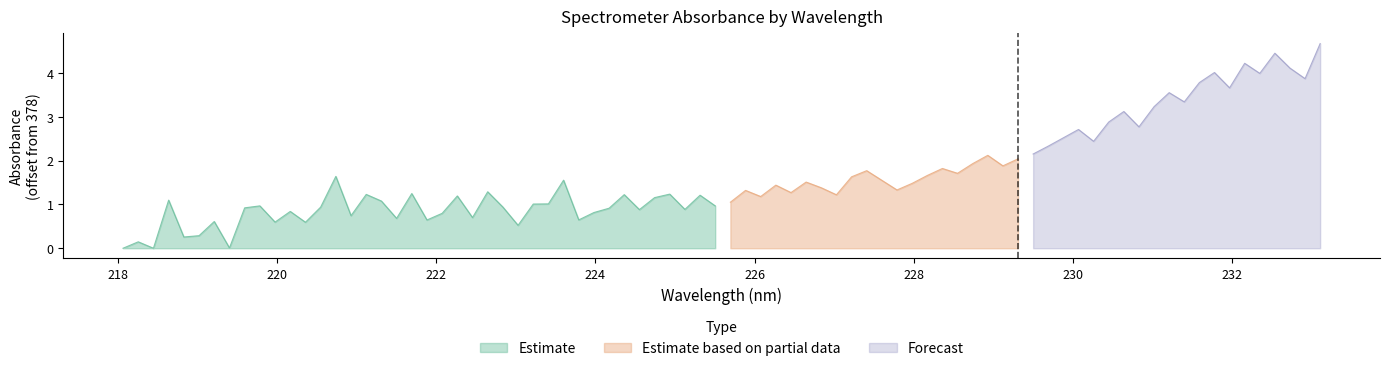

What is the highest value of the Estimate based on partial data series?

2.1